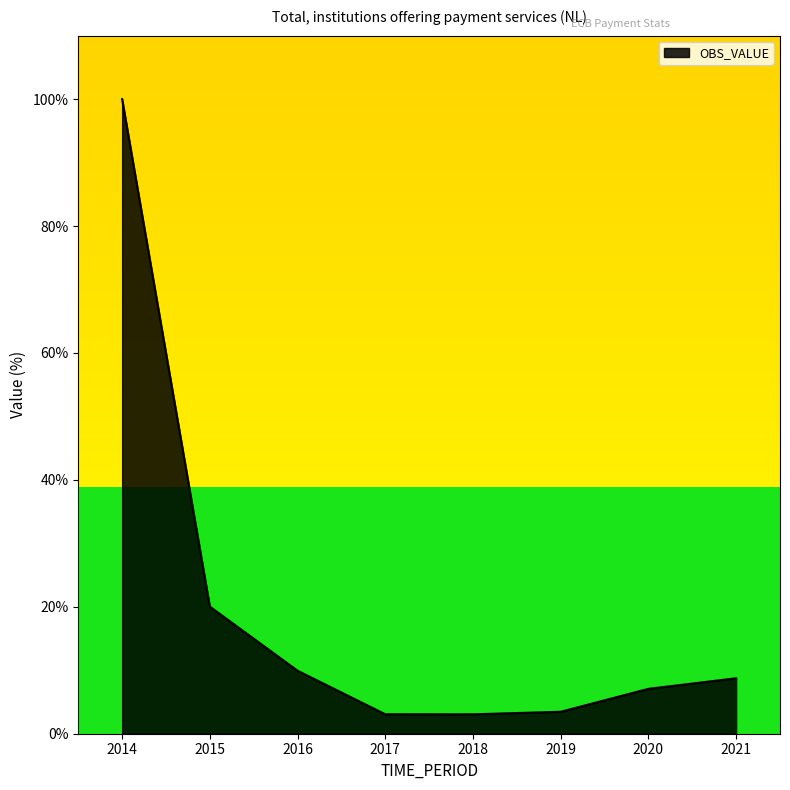

True or false: the data has more than 1 interior local peaks.

False